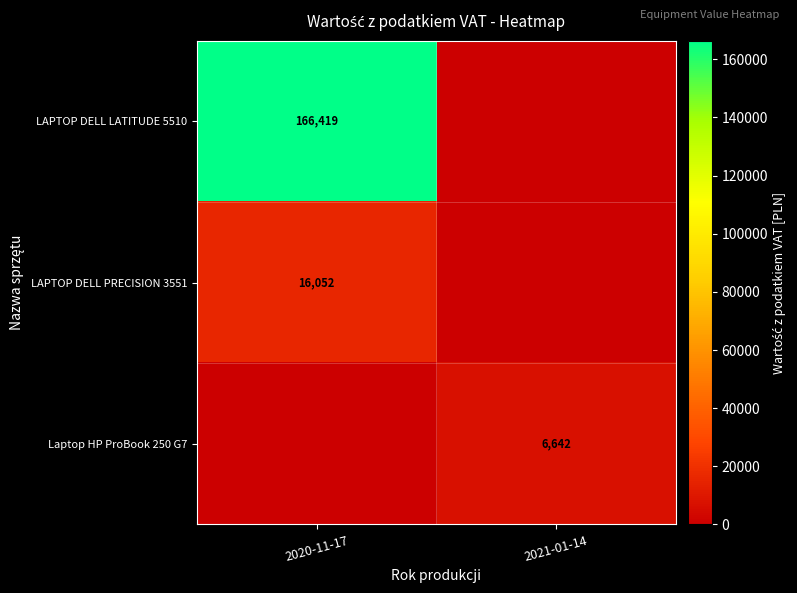

True or false: LAPTOP DELL LATITUDE 5510 has a value of 239499 at 2020-11-17.

False